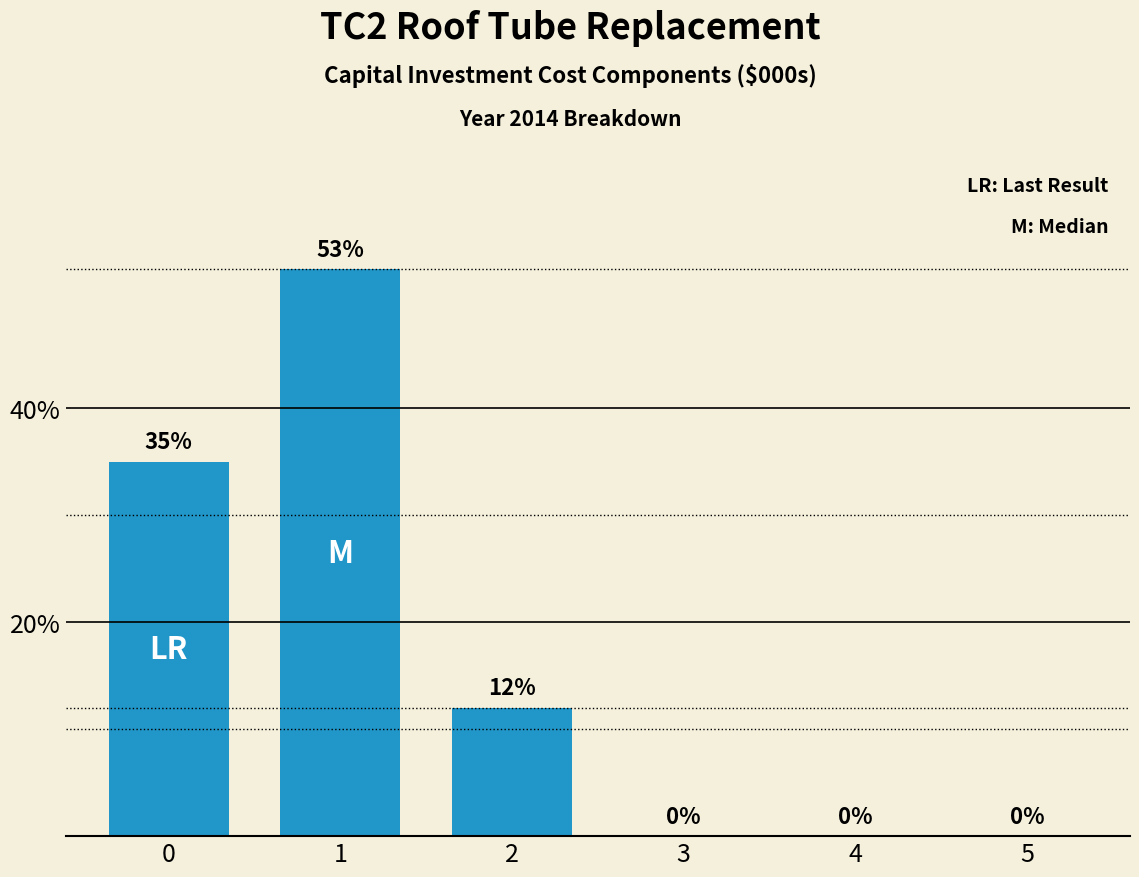

Are the bars horizontal?

No